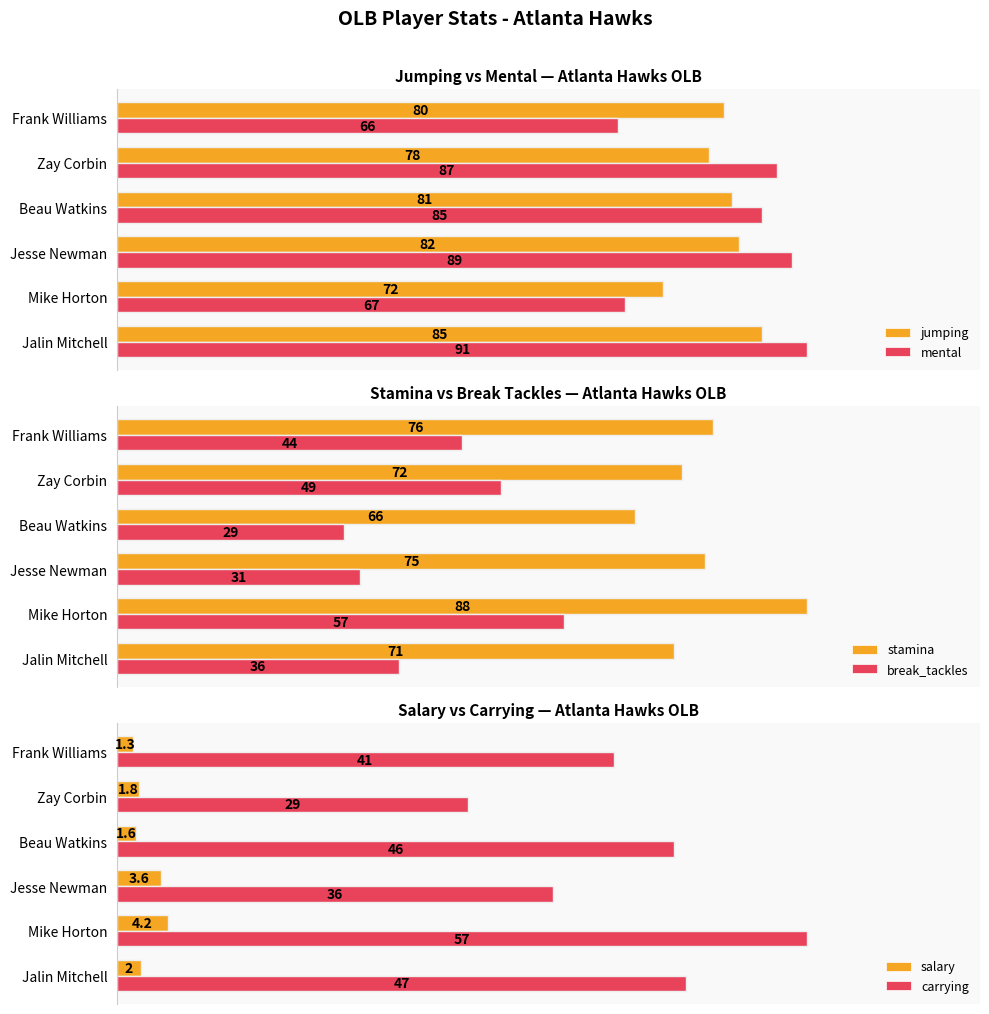

What are all the series names shown in the legend?

jumping, mental, stamina, break_tackles, salary, carrying